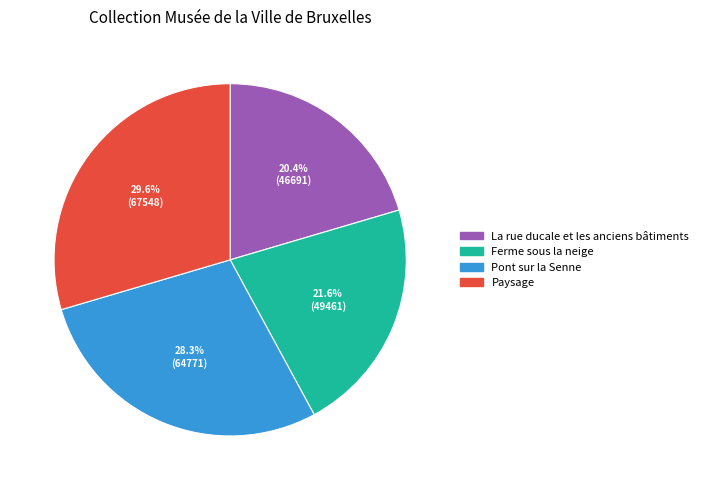

Is there any slice that represents more than half of the pie?

No